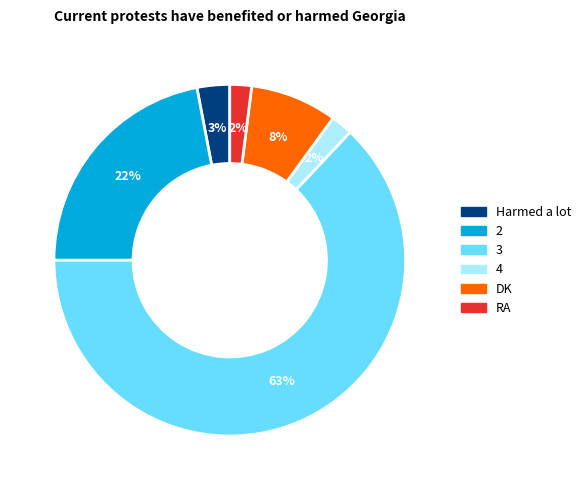

Does any single category account for the majority?

Yes